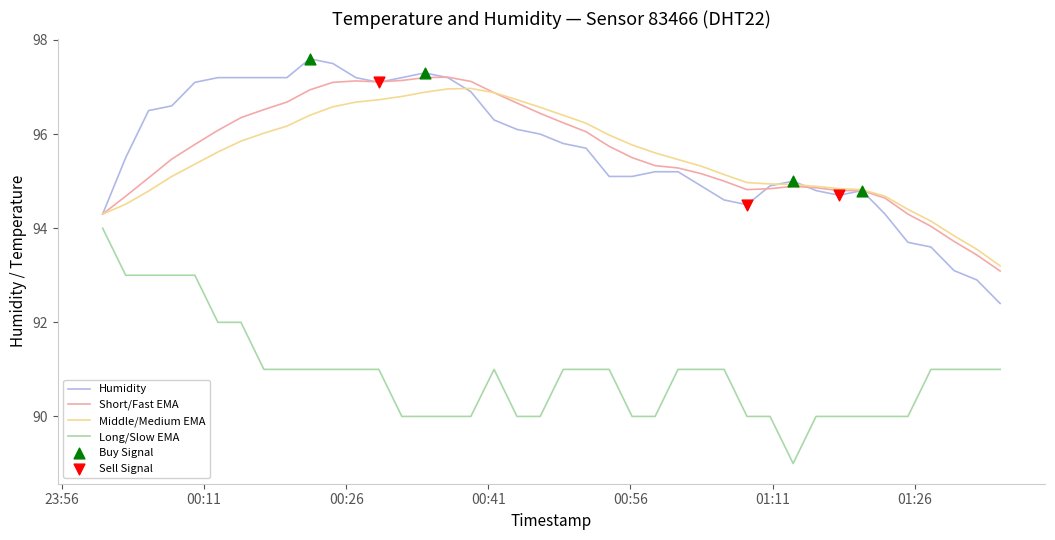

True or false: Long/Slow EMA and Humidity cross at least once.

False